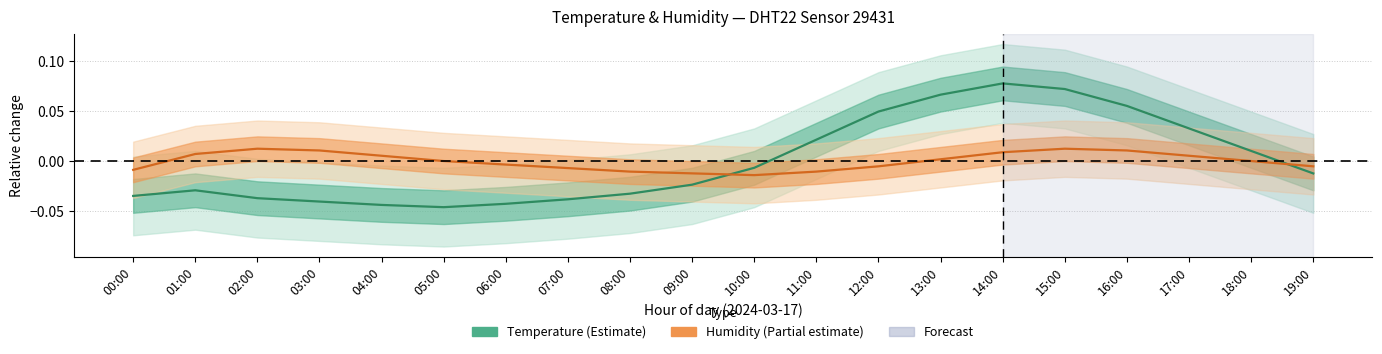

Reading left to right, list all the values displayed in this chart.

Temperature: -0.0	-0.0	-0.0	-0.0	-0.0	-0.0	-0.0	-0.0	-0.0	-0.0	-0.0	0.0	0.0	0.1	0.1	0.1	0.1	0.0	0.0	-0.0
Humidity: -0.0	0.0	0.0	0.0	0.0	0.0	-0.0	-0.0	-0.0	-0.0	-0.0	-0.0	-0.0	0.0	0.0	0.0	0.0	0.0	0.0	-0.0